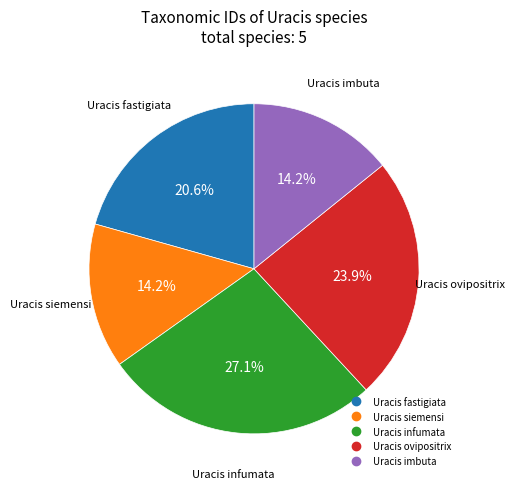

Approximately how many times larger is the value at Uracis ovipositrix compared to Uracis siemensi?

1.7